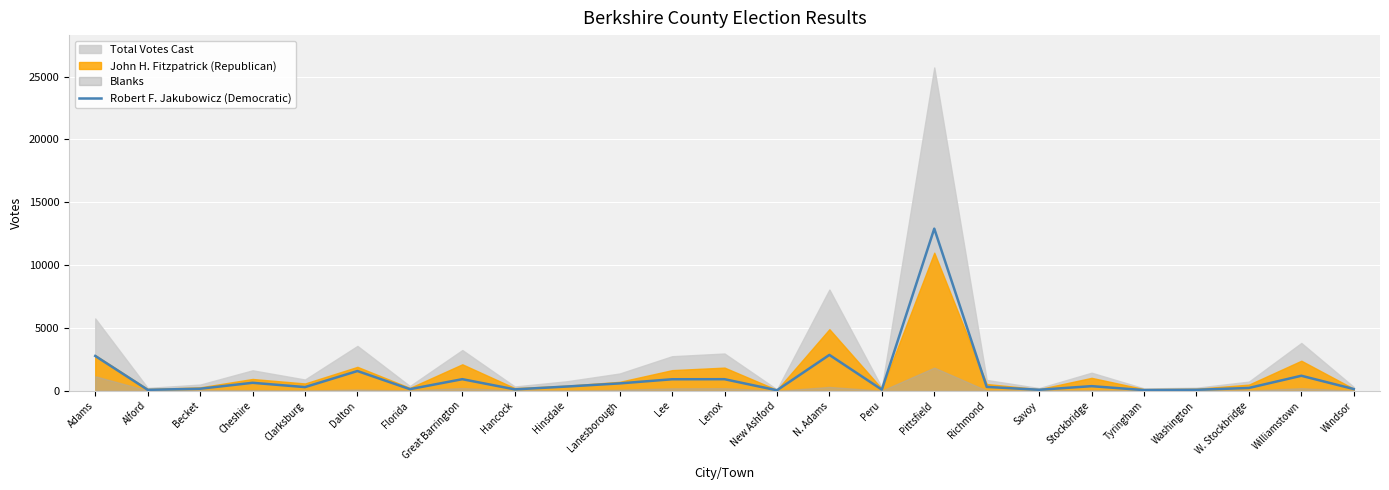

What is the difference between the second highest and second lowest values?

2799